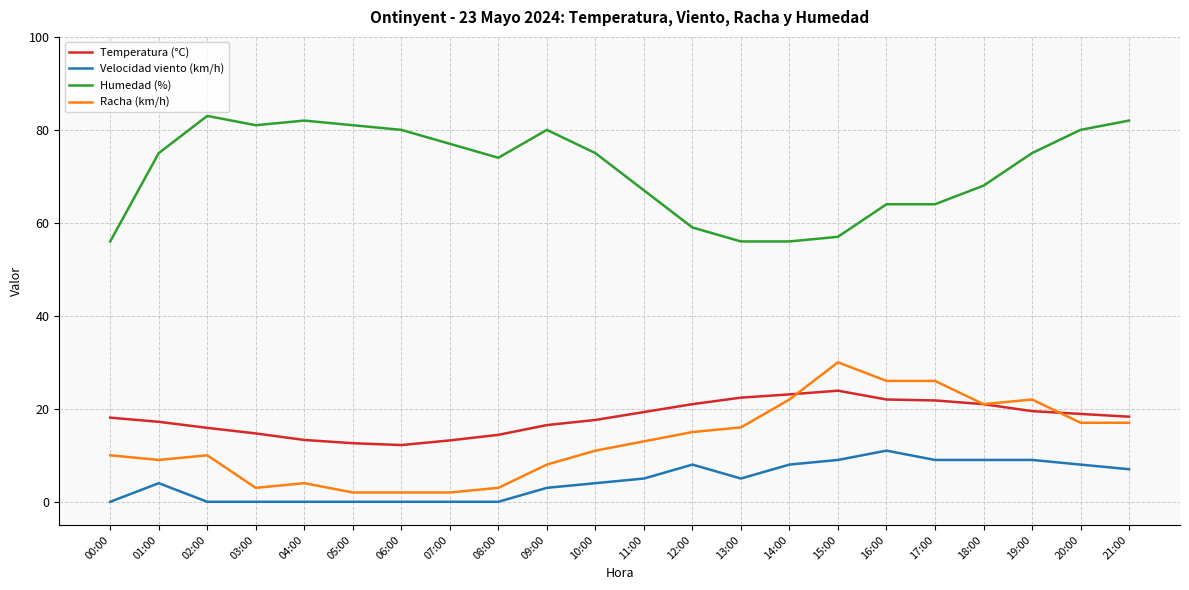

True or false: Racha (km/h) and Humedad (%) intersect in this chart.

False